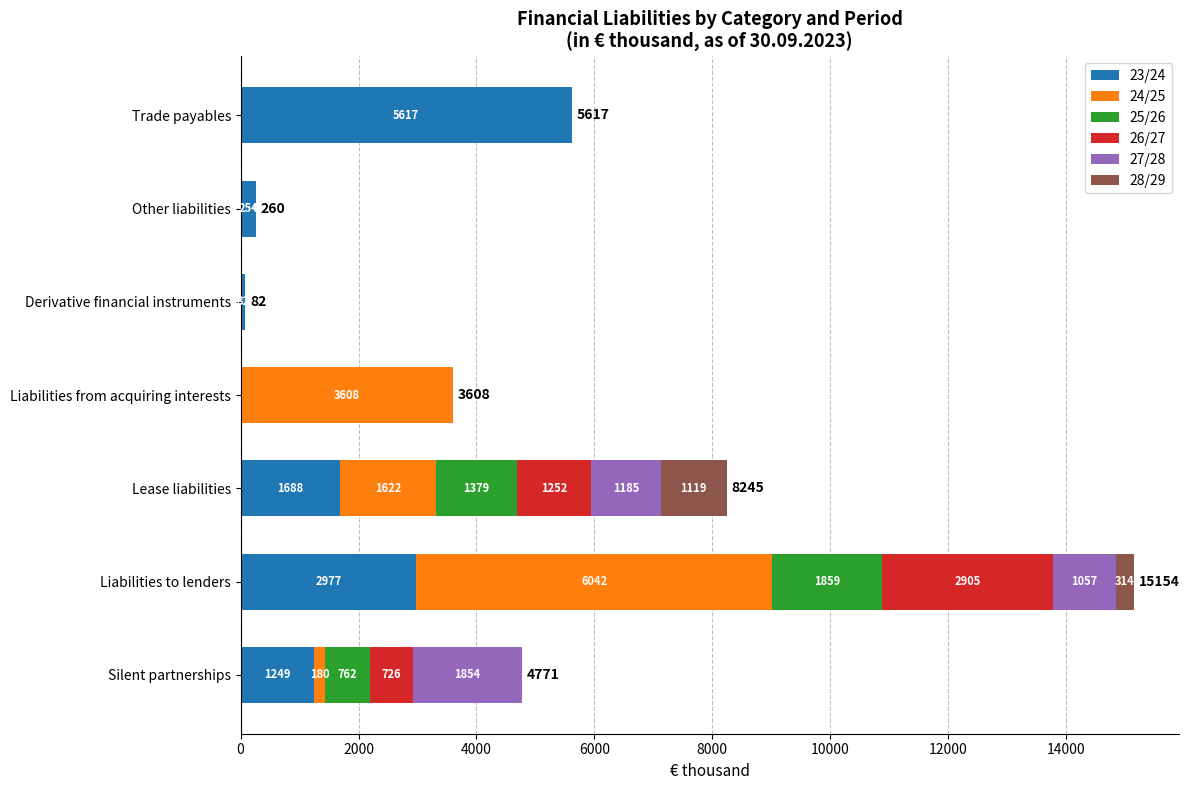

How many positive values does the 23/24 series have?

6